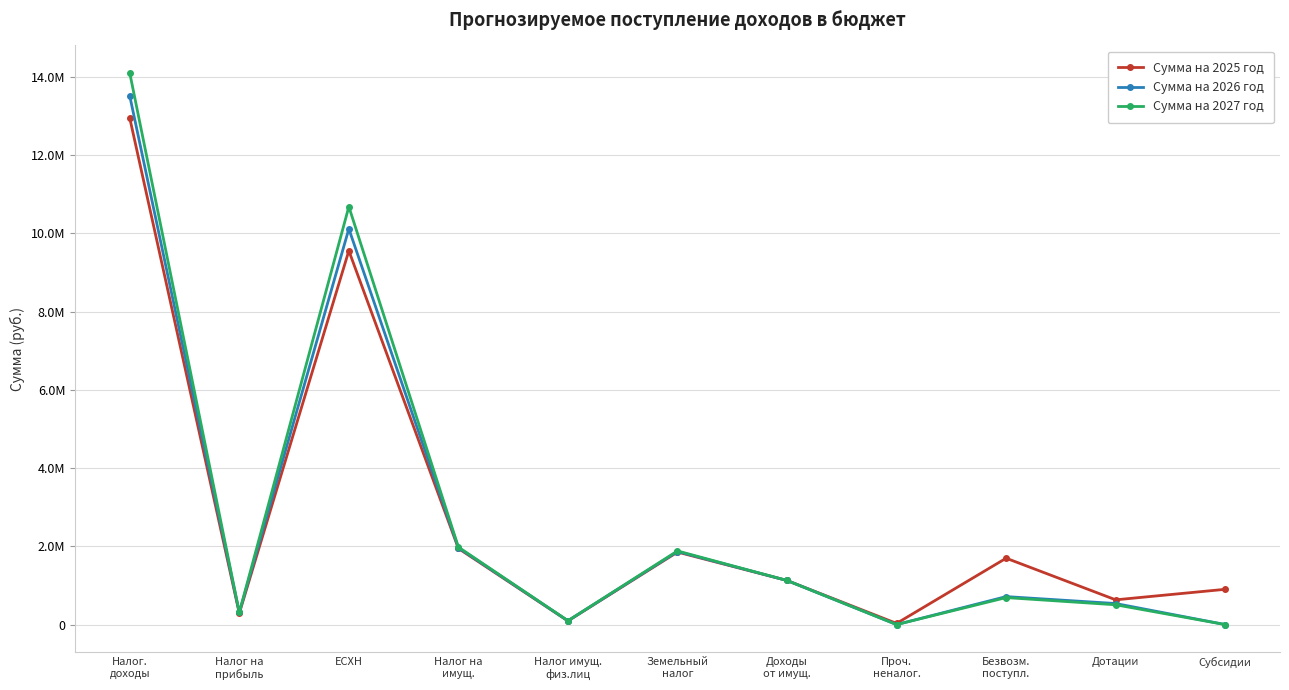

Which category has the highest value in the Сумма на 2026 год series?

Налог.
доходы